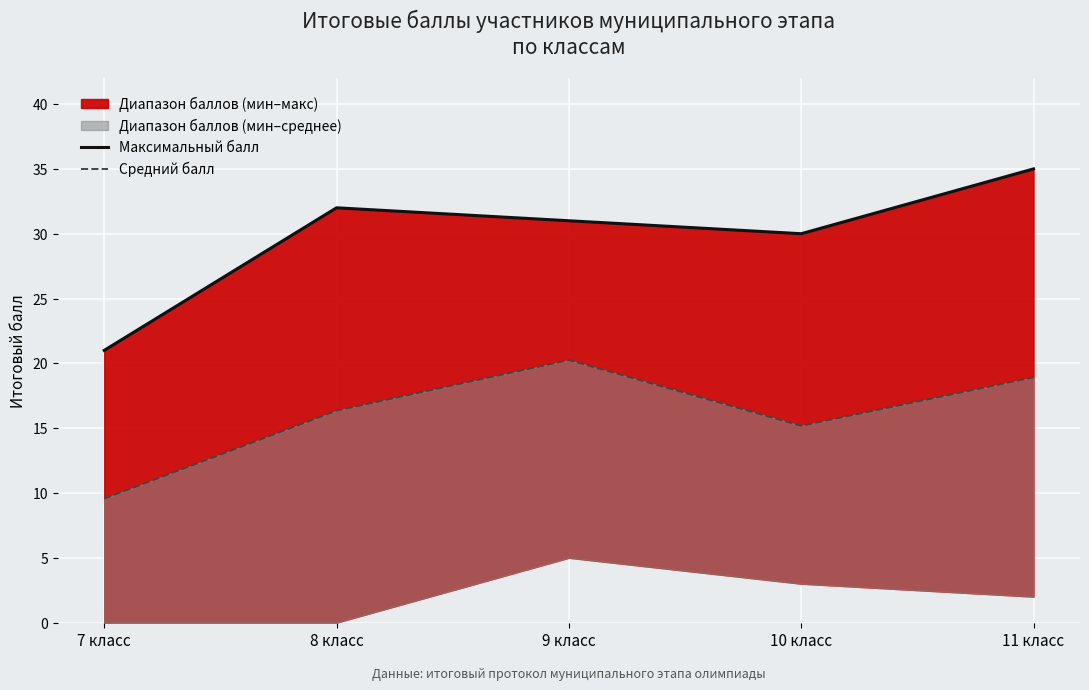

Which category has the highest value in the Максимальный балл series?

11 класс